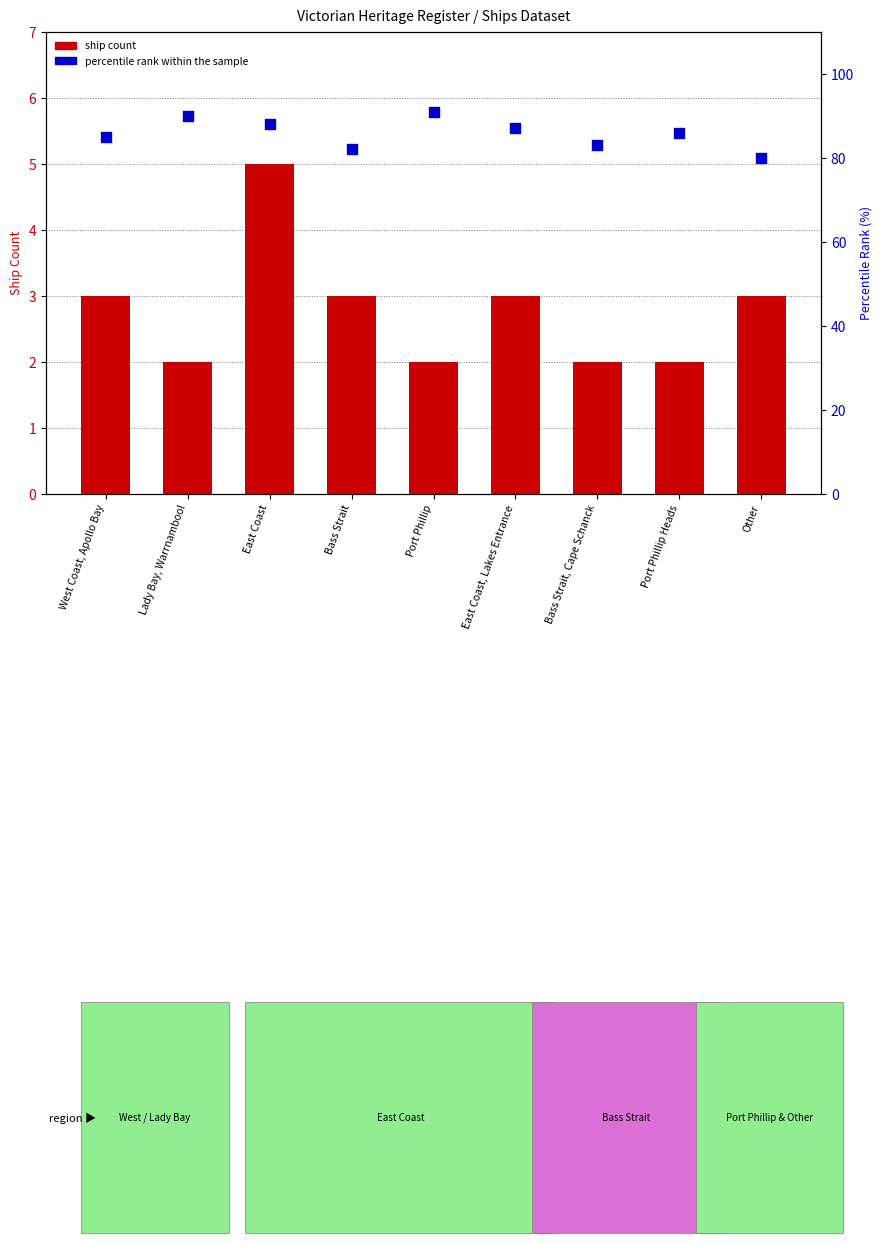

At which category is the sum across all series the highest?

East Coast